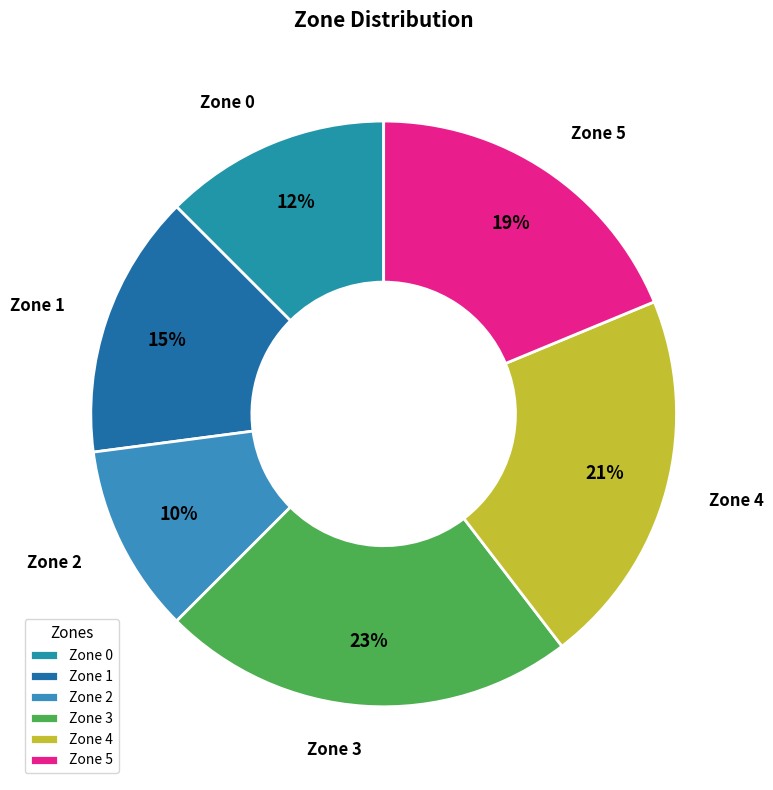

Is there a majority slice in this chart?

No